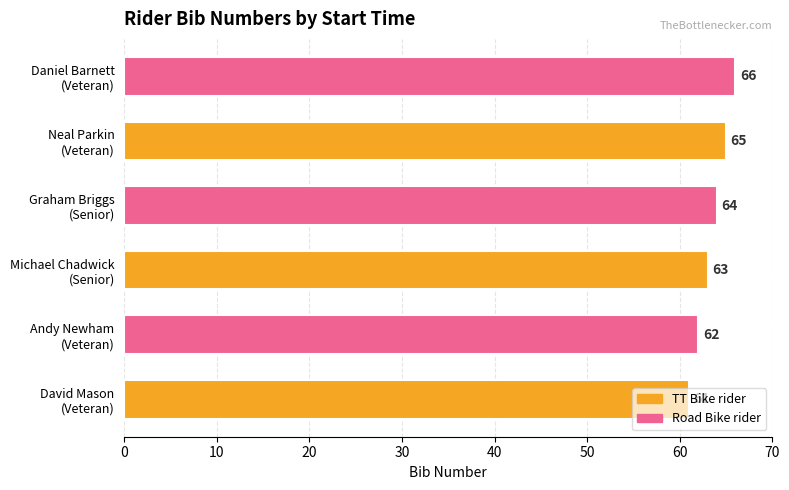

Are the bars grouped side by side (vs. stacked)?

No